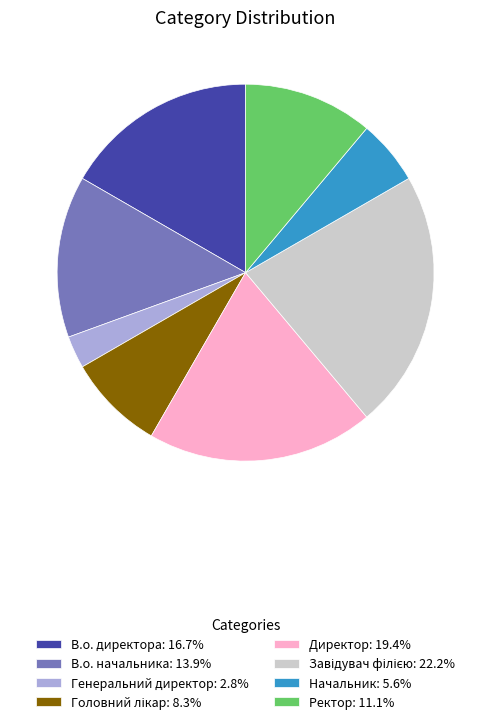

The Ректор slice represents 11% of the pie. True or false?

True